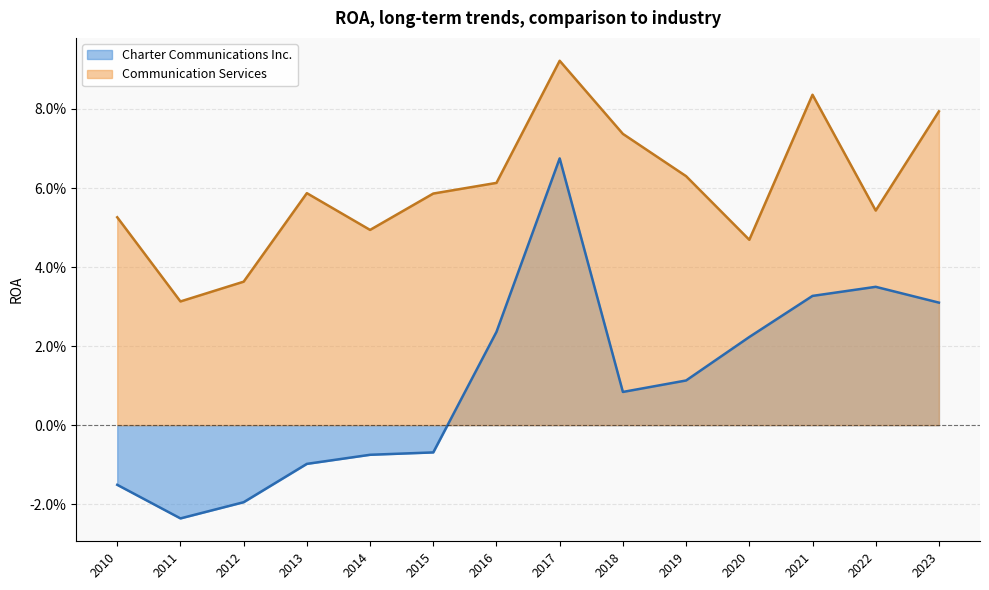

Reading right to left, transcribe all the data shown in this chart.

Charter Communications Inc.: -0.0	-0.0	-0.0	-0.0	-0.0	-0.0	0.0	0.1	0.0	0.0	0.0	0.0	0.0	0.0
Communication Services: 0.1	0.0	0.0	0.1	0.0	0.1	0.1	0.1	0.1	0.1	0.0	0.1	0.1	0.1